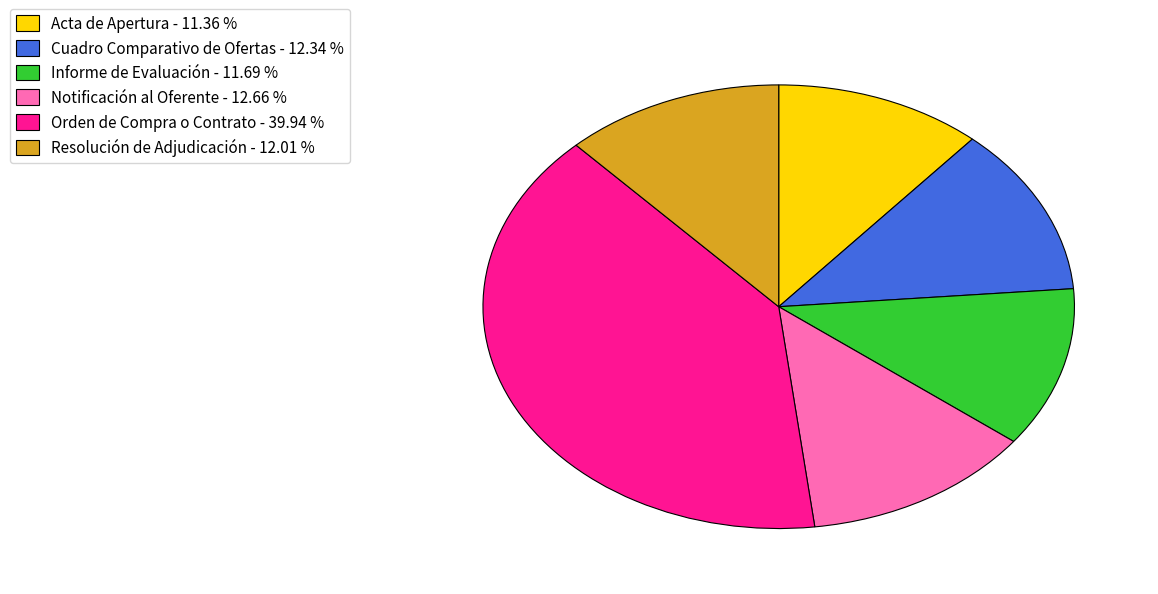

Is it true that Resolución de Adjudicación is 12% of the pie?

True